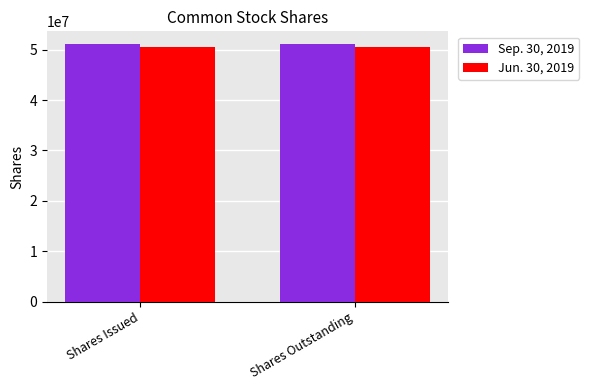

What is the spread (max minus min) of values at Shares Issued?

583879